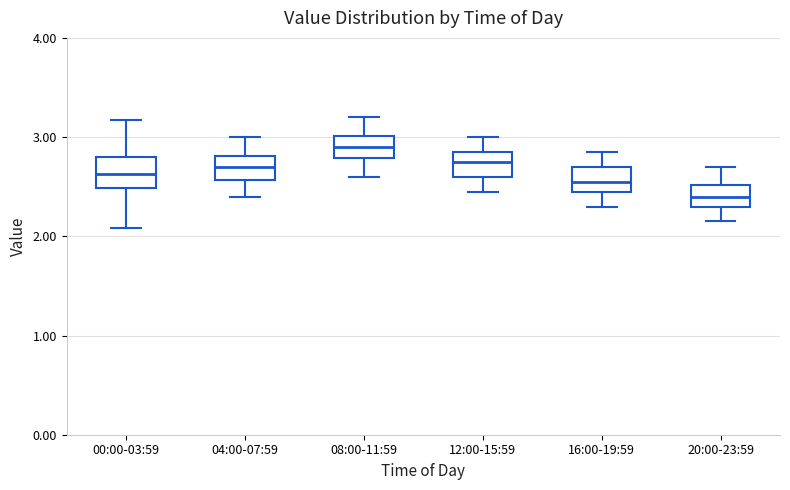

Where is the upper edge of the box for 20:00-23:59 on the y-axis? The values are not printed on the chart, so give them approximately, as read against the axis.

2.5